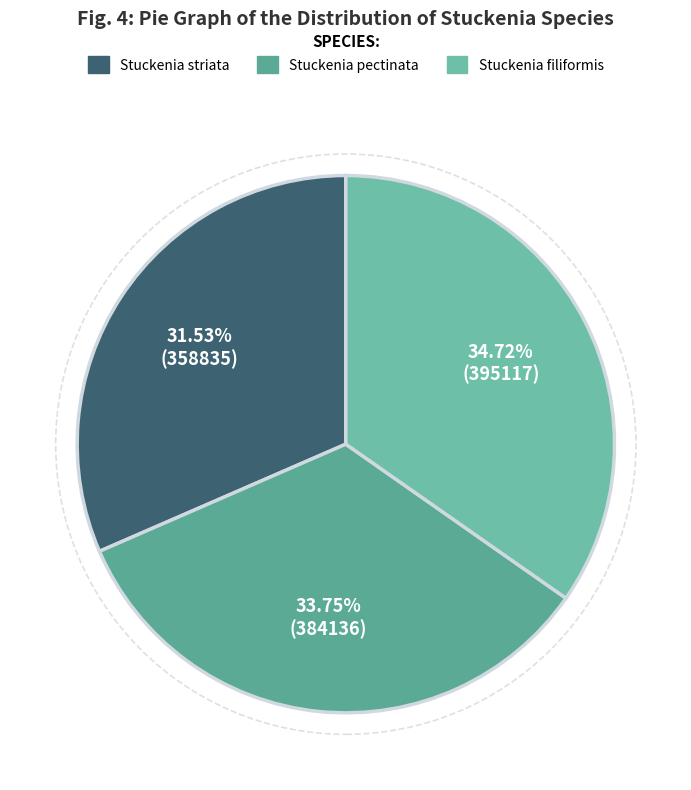

How many segments does this pie chart have?

3